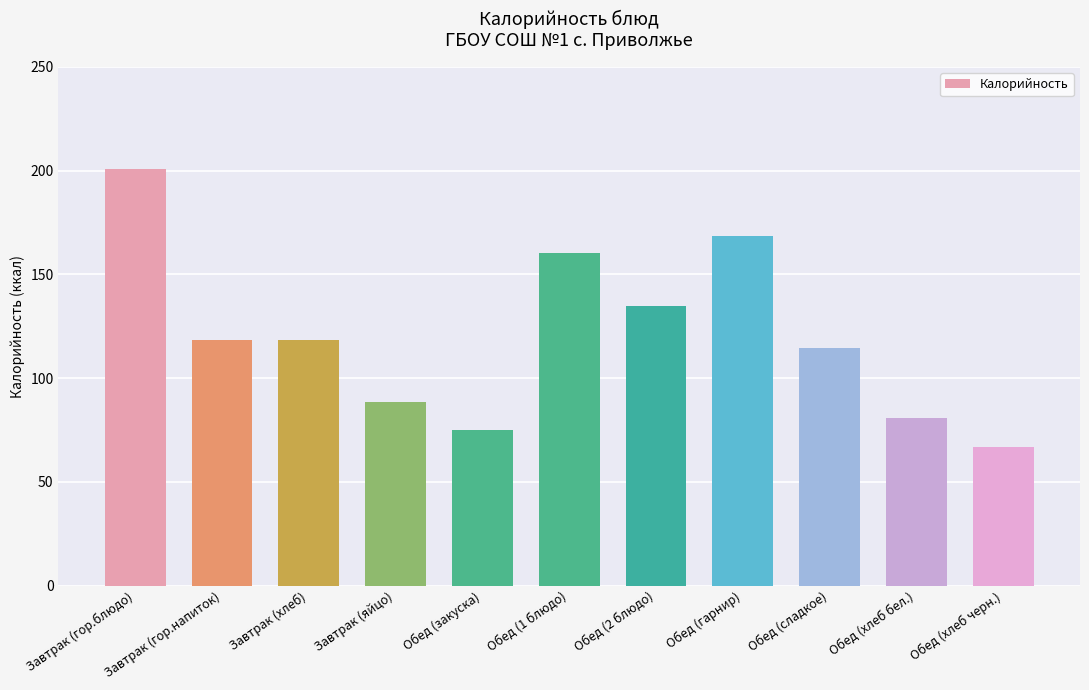

Read the value at Обед (сладкое).

114.6